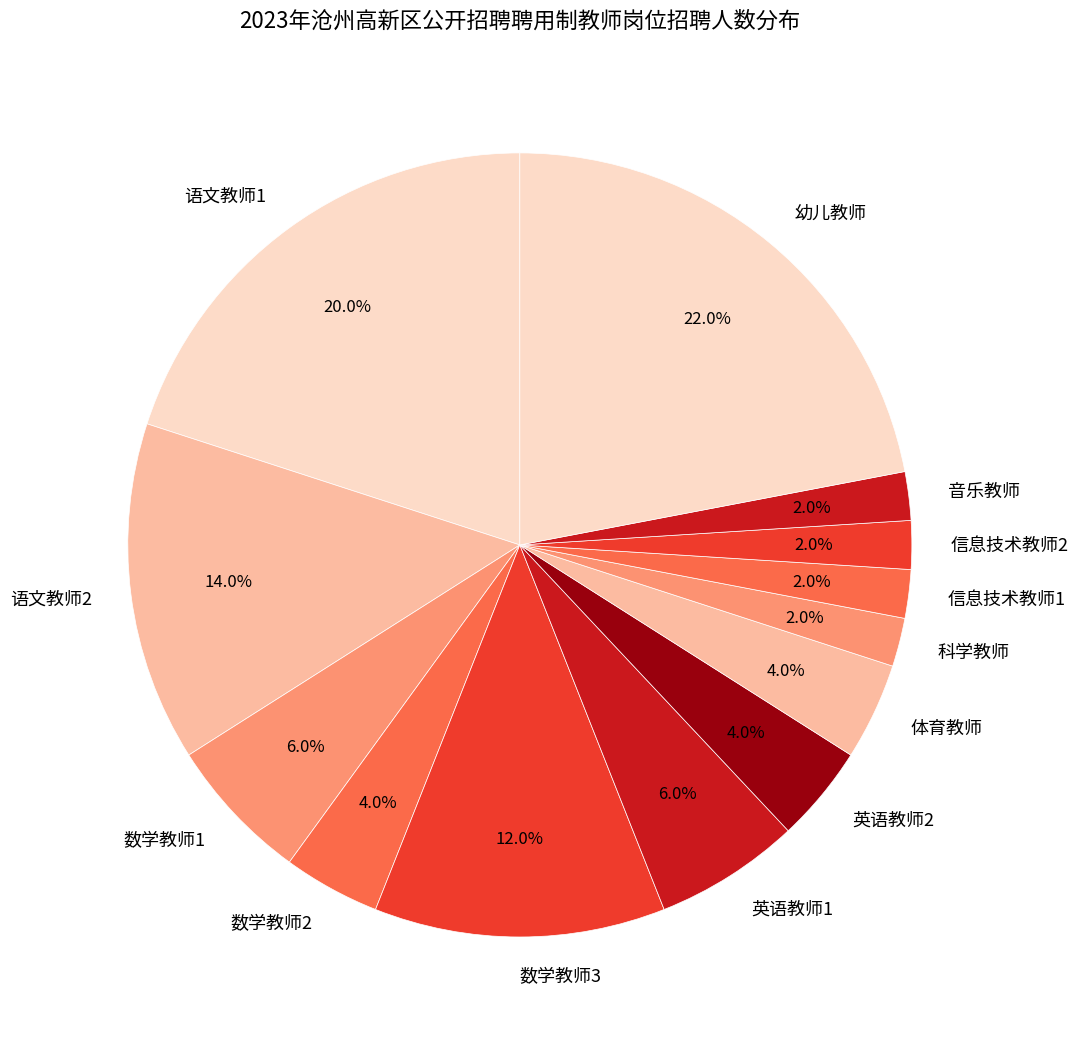

How much of the chart is everything except 体育教师?

96.0%